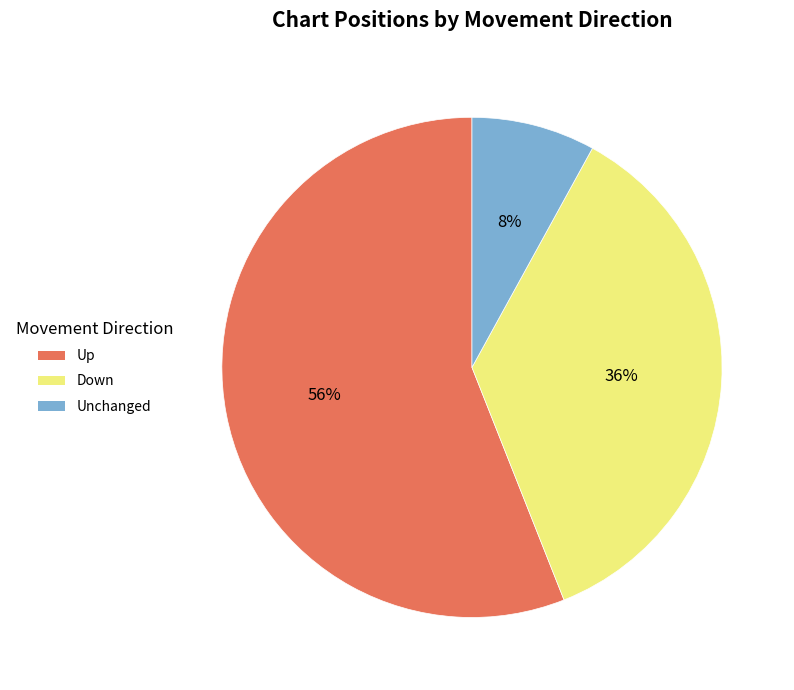

Does any single category account for the majority?

Yes